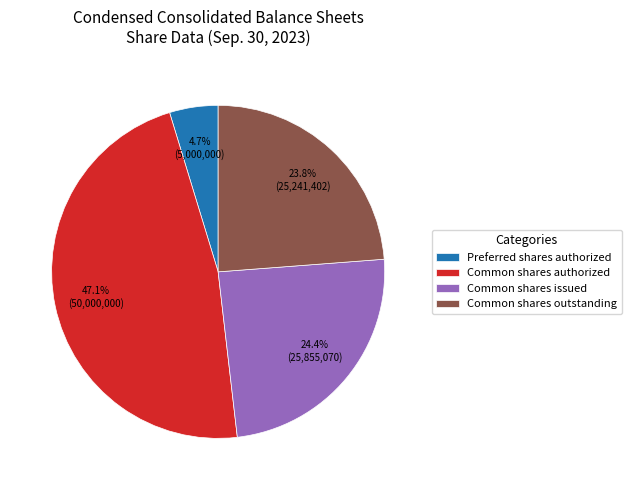

Does Common shares issued account for over 50% of the chart?

No